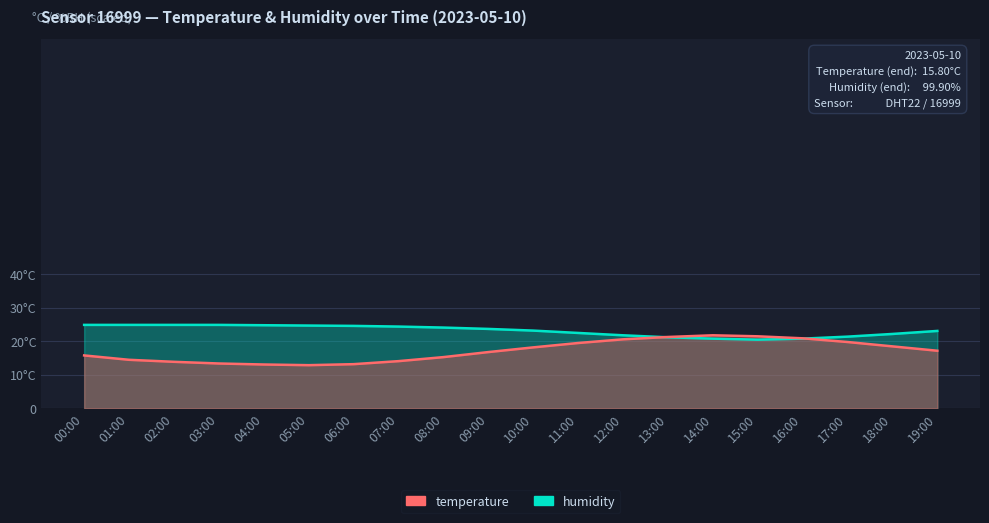

In temperature, how many points are lower than both neighbors (excluding endpoints)?

1